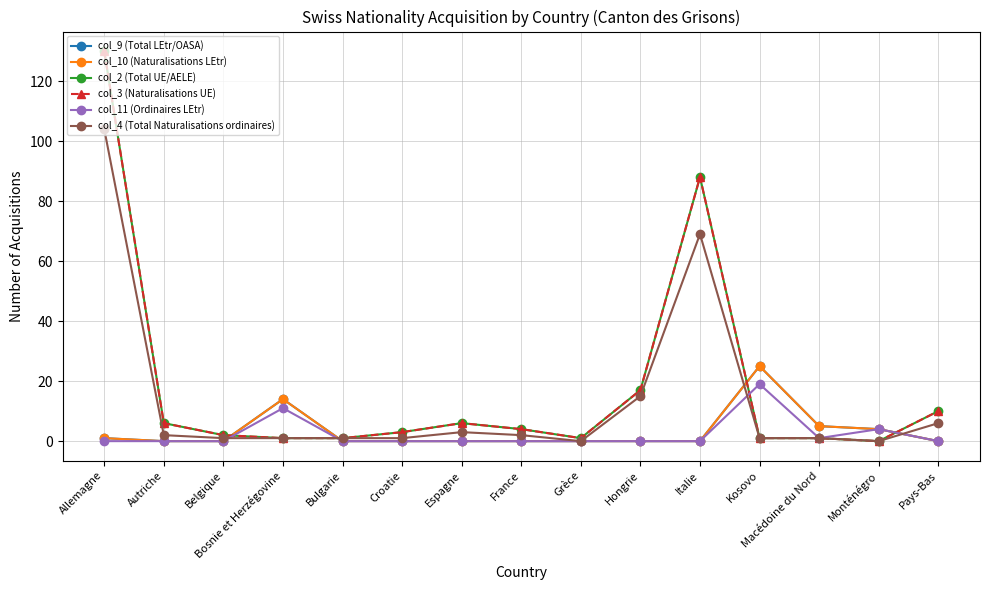

Does the chart have visible grid lines?

Yes